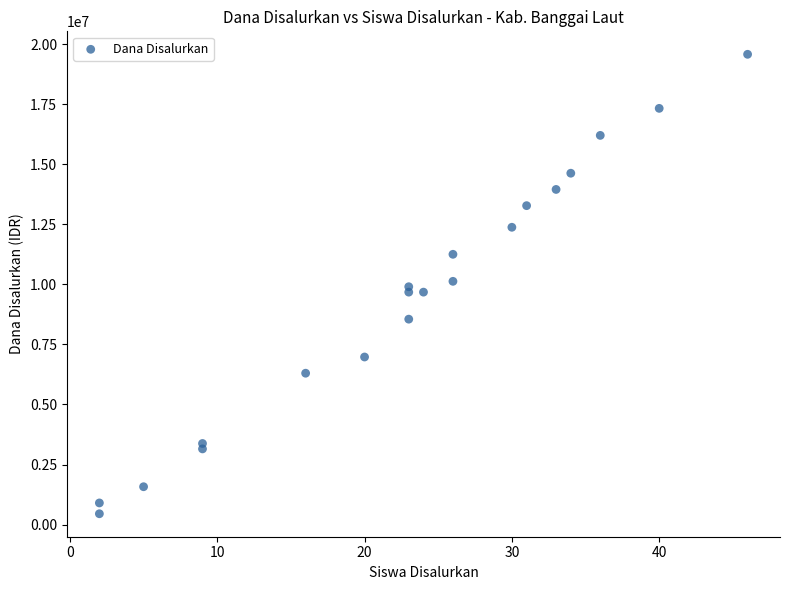

What is the range of X values (max minus min)?

44